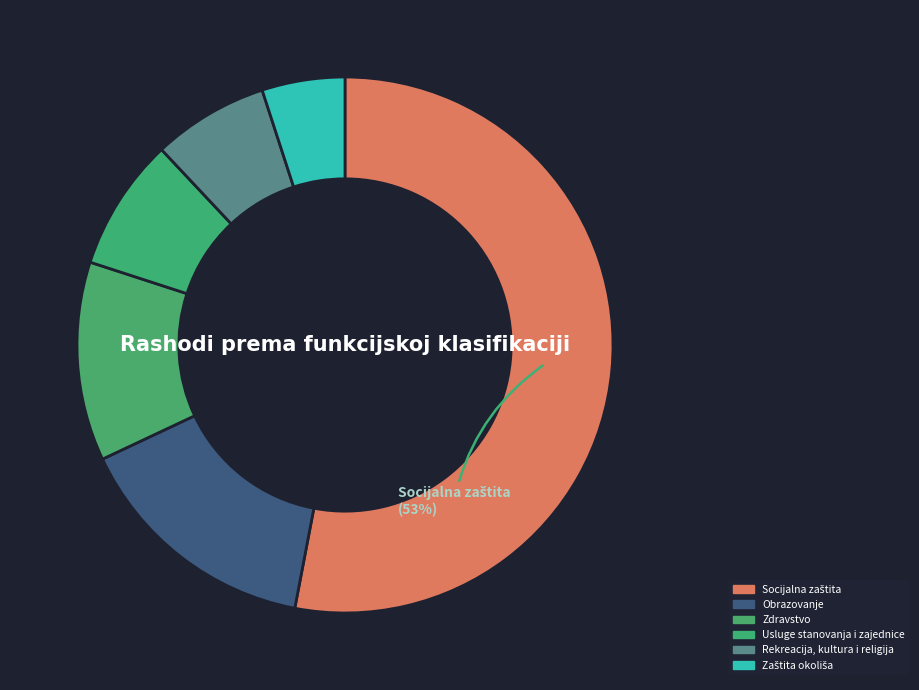

True or false: Zdravstvo accounts for 25% of the total.

False